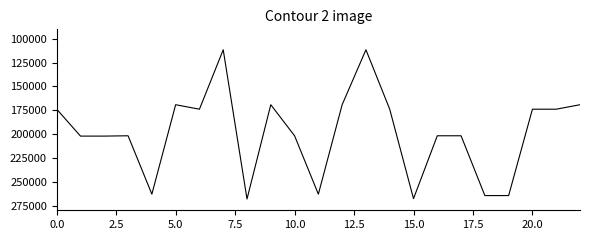

What is the maximum value shown in the chart?

268169